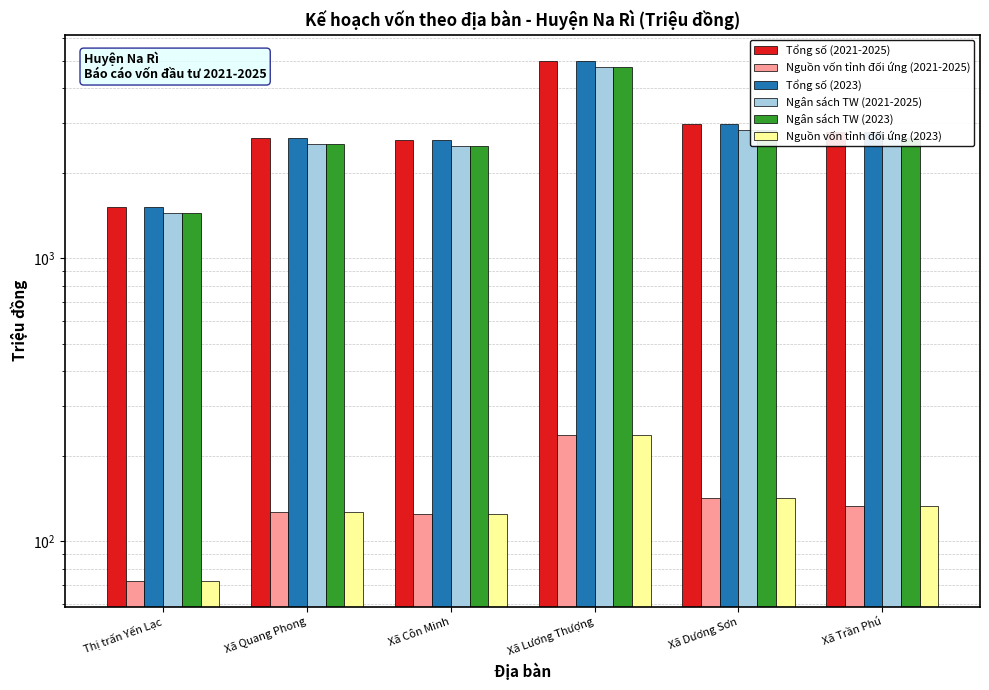

Is it true that Ngân sách TW (2023) equals 1406.6 at Xã Dương Sơn?

False